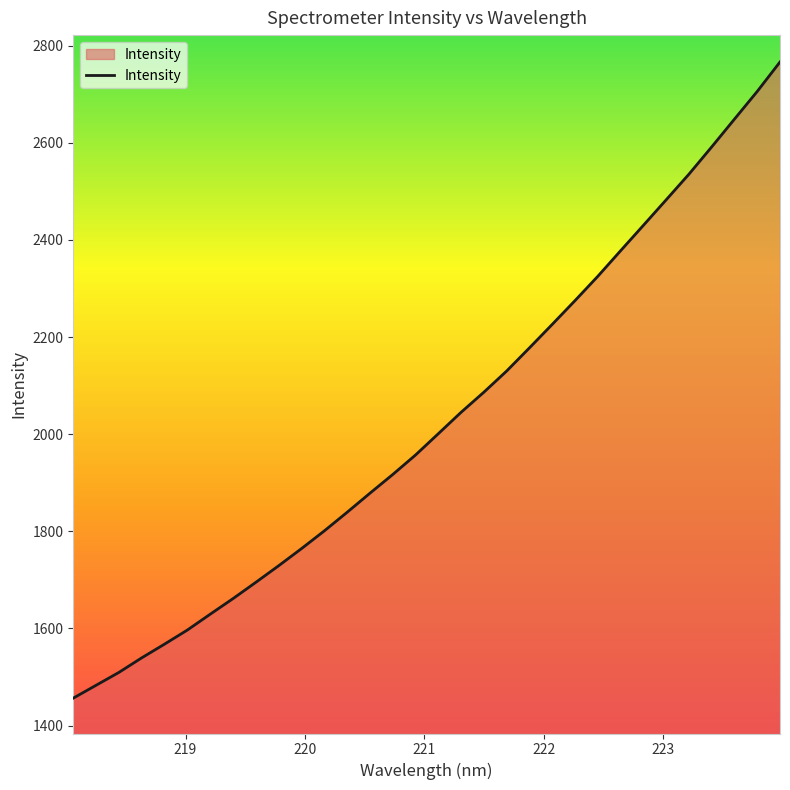

What is the greatest value displayed?

2766.5